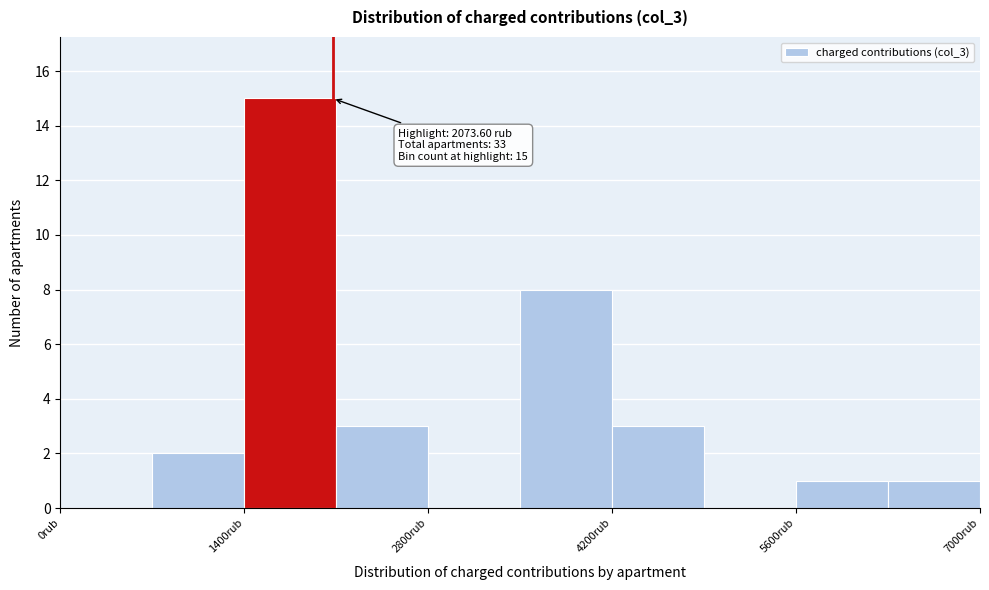

Read against the x-axis, roughly where is the centre of the tallest bar?

1800